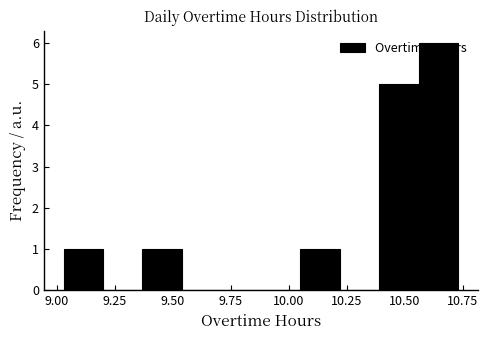

Read against the x-axis, roughly where is the centre of the tallest bar?

10.65